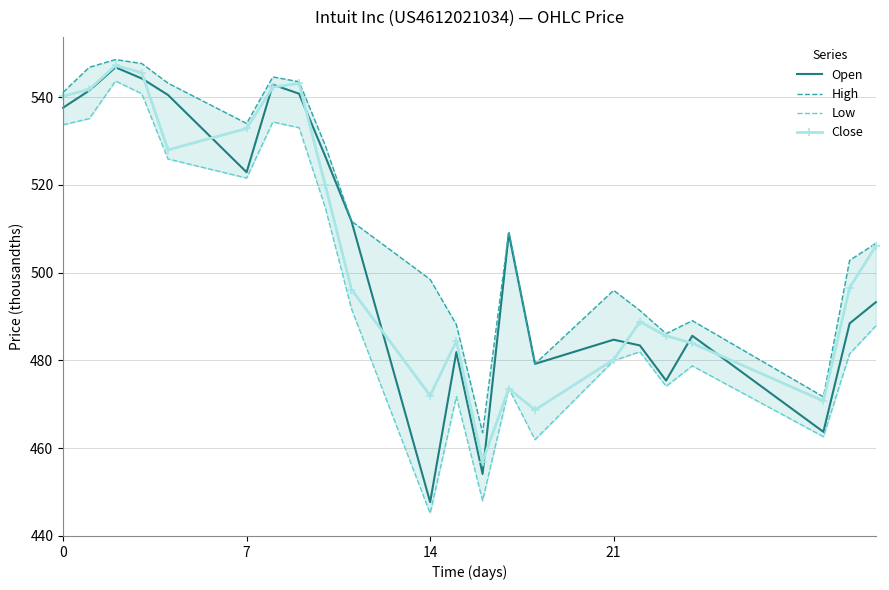

Is it true that Close equals 910.6 at 0?

False